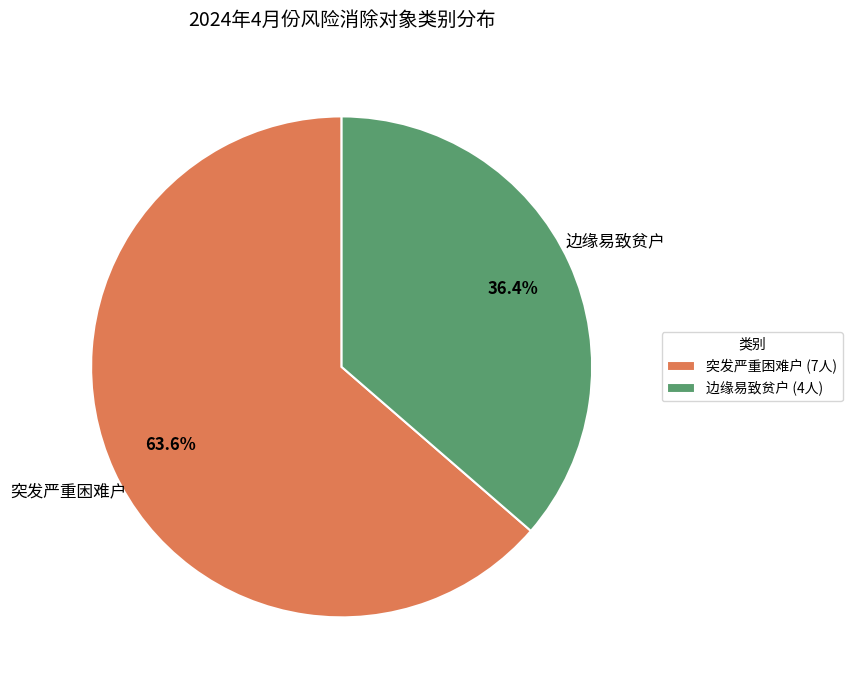

What portion of the pie excludes 边缘易致贫户?

63.6%